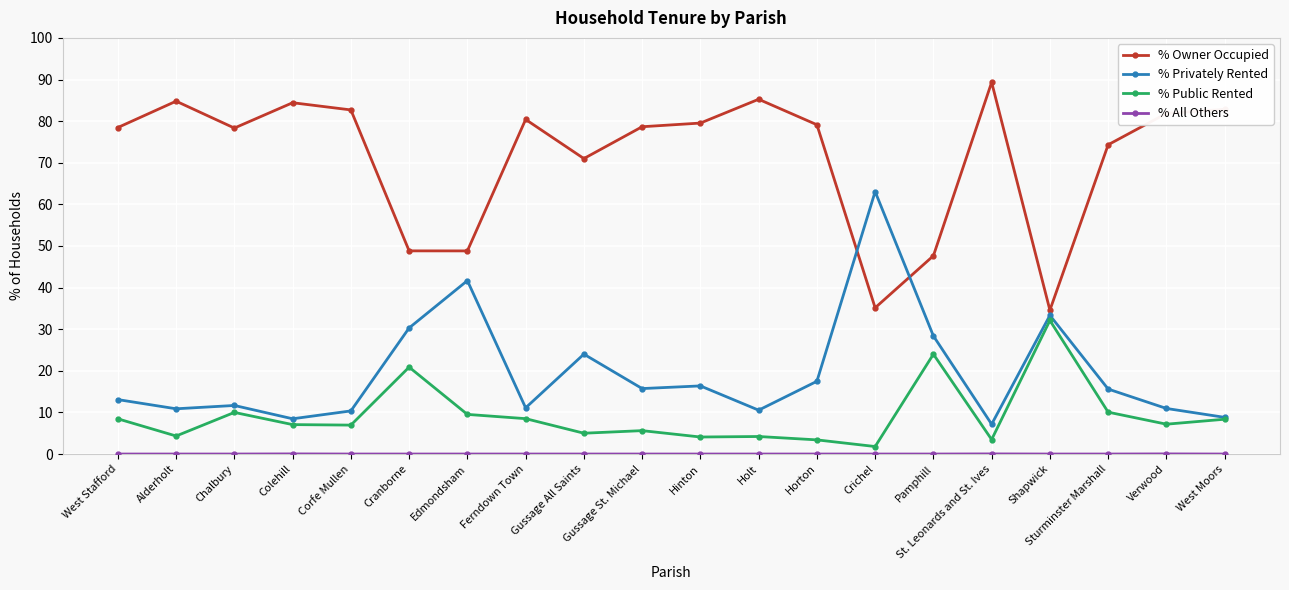

What is the spread (max minus min) of values at Edmondsham?

48.8